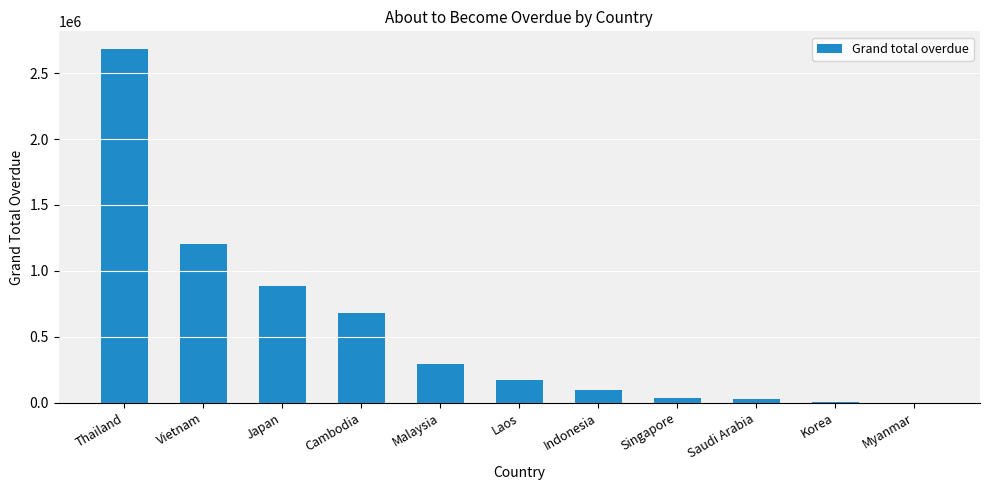

What is the greatest value displayed?

2682647.3